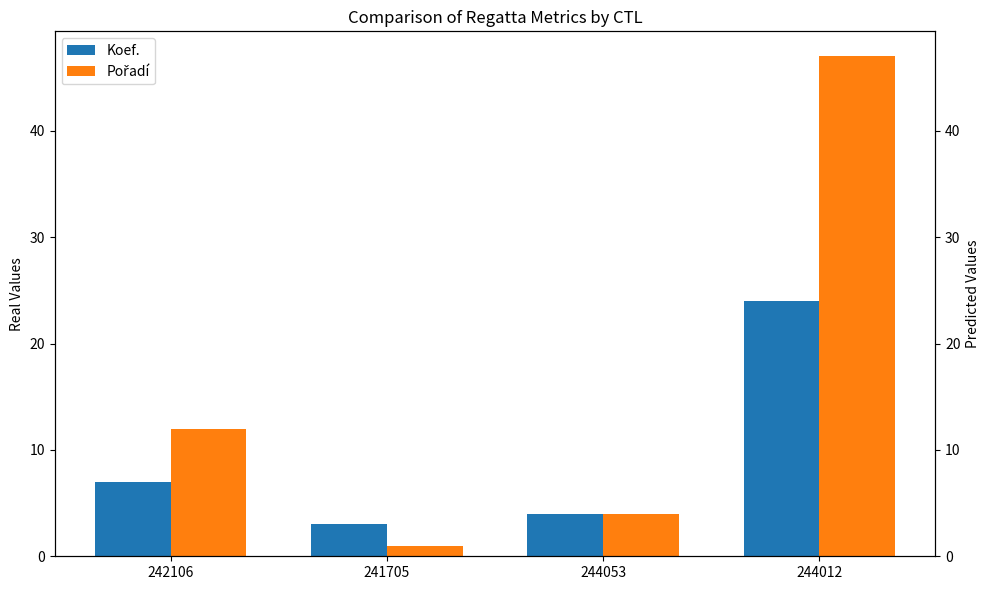

Reading left to right, transcribe all the data shown in this chart.

Koef.: 242106=7	241705=3	244053=4	244012=24
Pořadí: 242106=12	241705=1	244053=4	244012=47